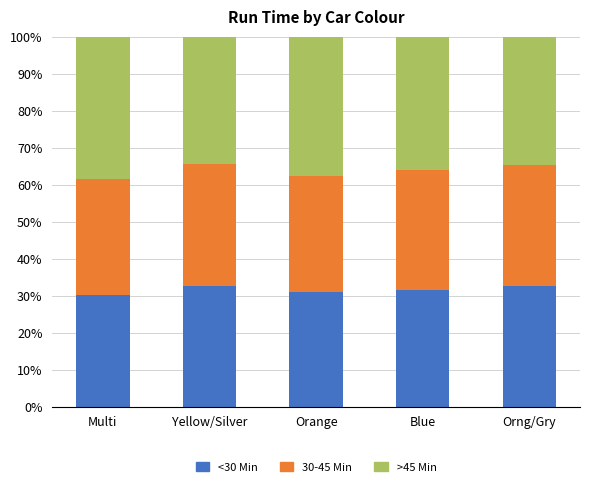

What is the sum of the <30 Min values at Orng/Gry and Blue?

64.1